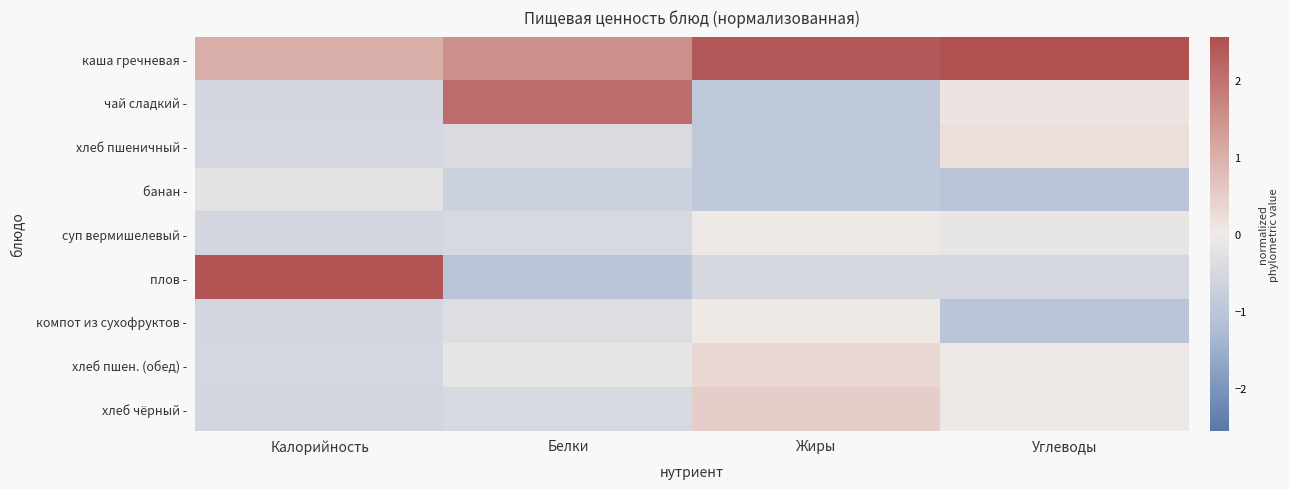

What is the difference between the highest and lowest values at Белки?

3.1